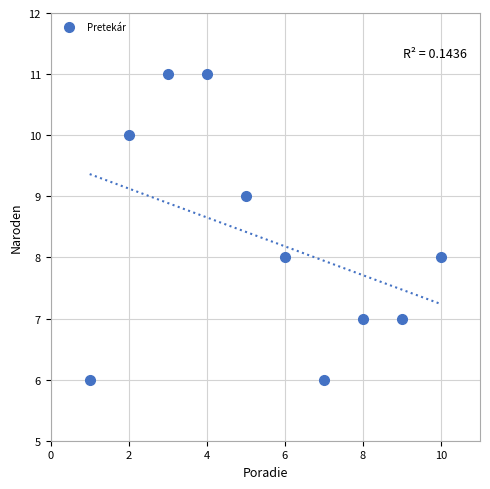

What is the average X value?

6